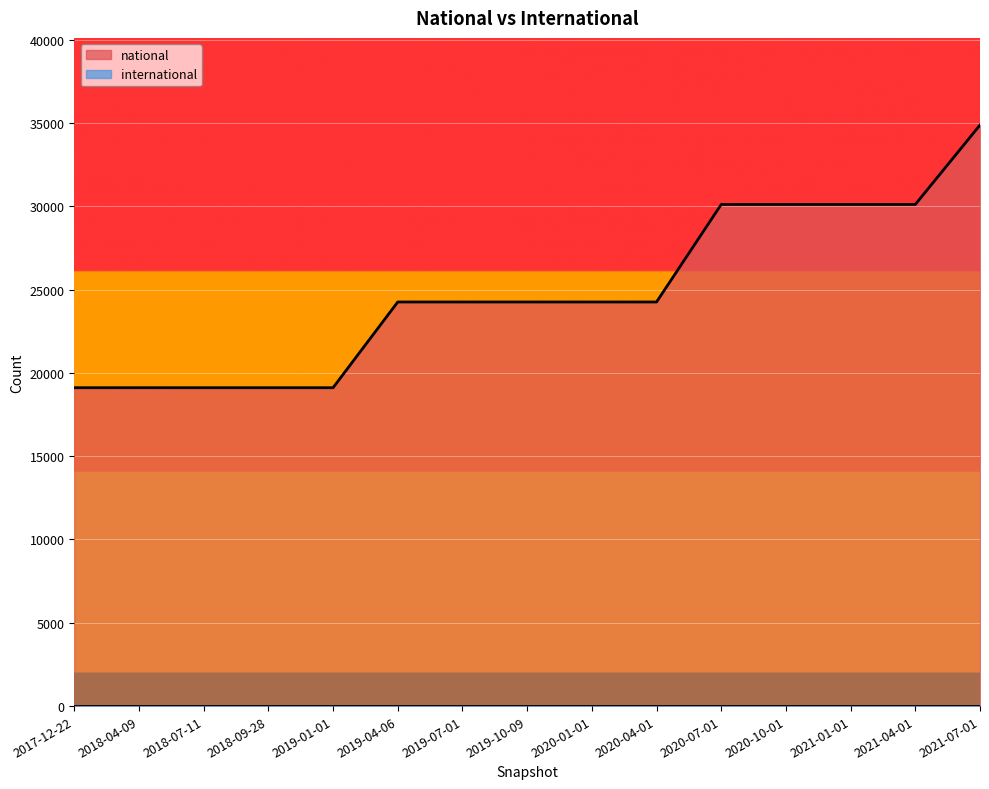

Reading left to right, transcribe all the data shown in this chart.

19110	19110	19110	19110	19110	24256	24256	24256	24256	24256	30110	30110	30110	30110	34876